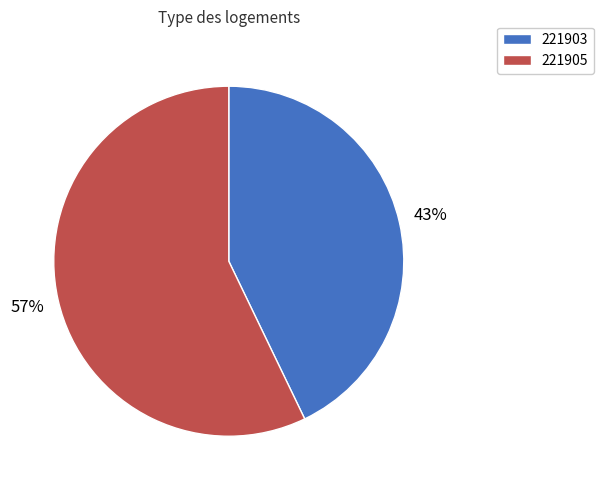

Is the sum of 221905 and 221903 greater than half?

Yes